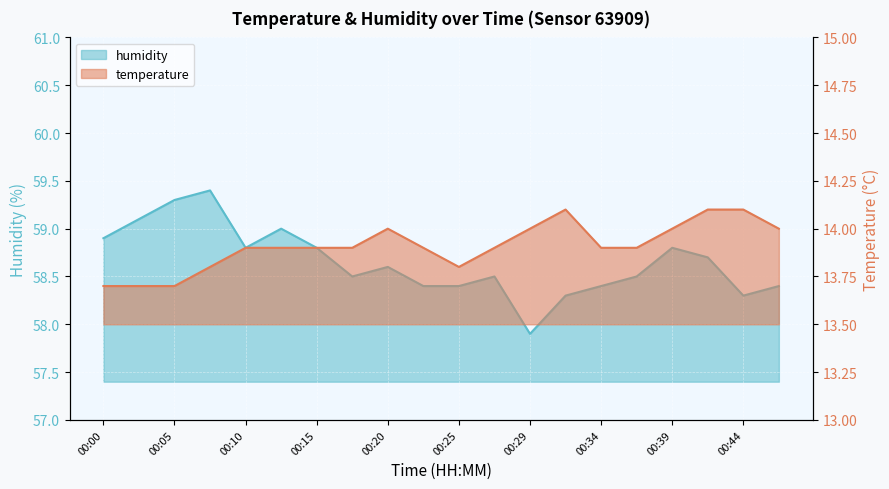

True or false: humidity and temperature cross at least once.

False